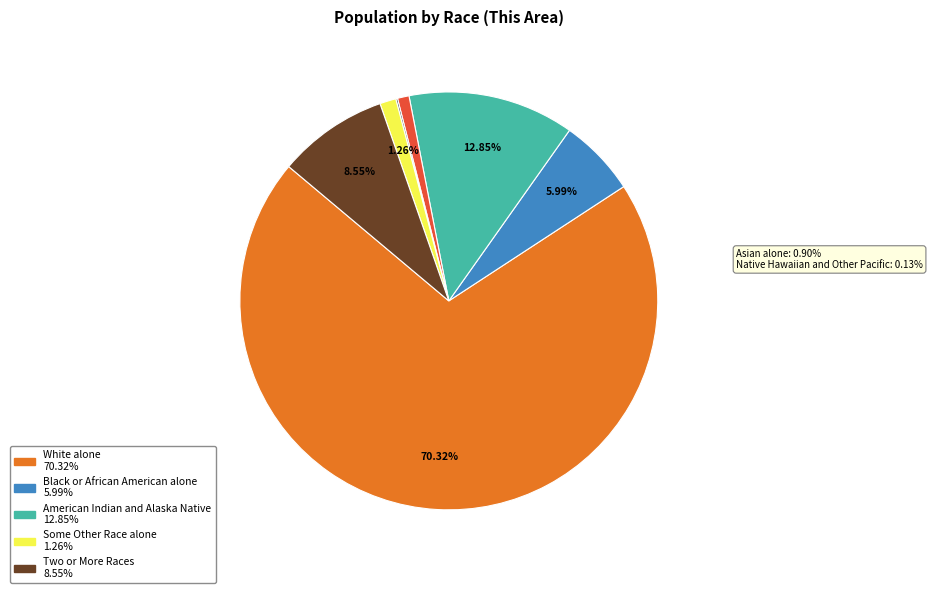

Does any single category account for the majority?

Yes